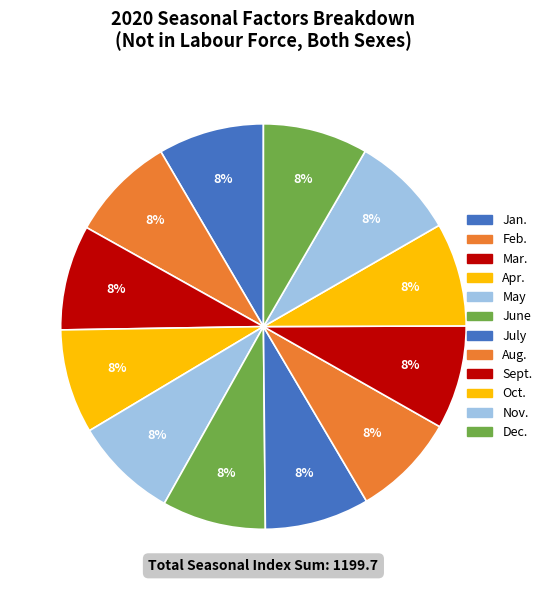

What is the ratio of the value at Apr. to the value at Nov.?

1.0